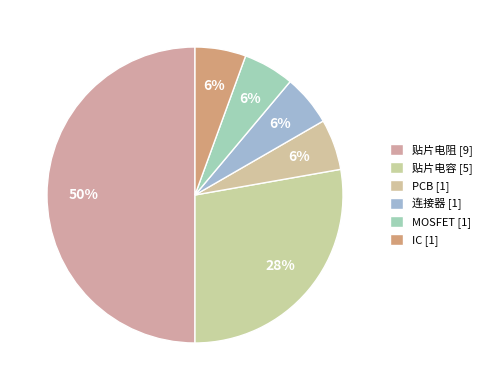

What percentage is the 连接器 slice, to the nearest percent?

6%